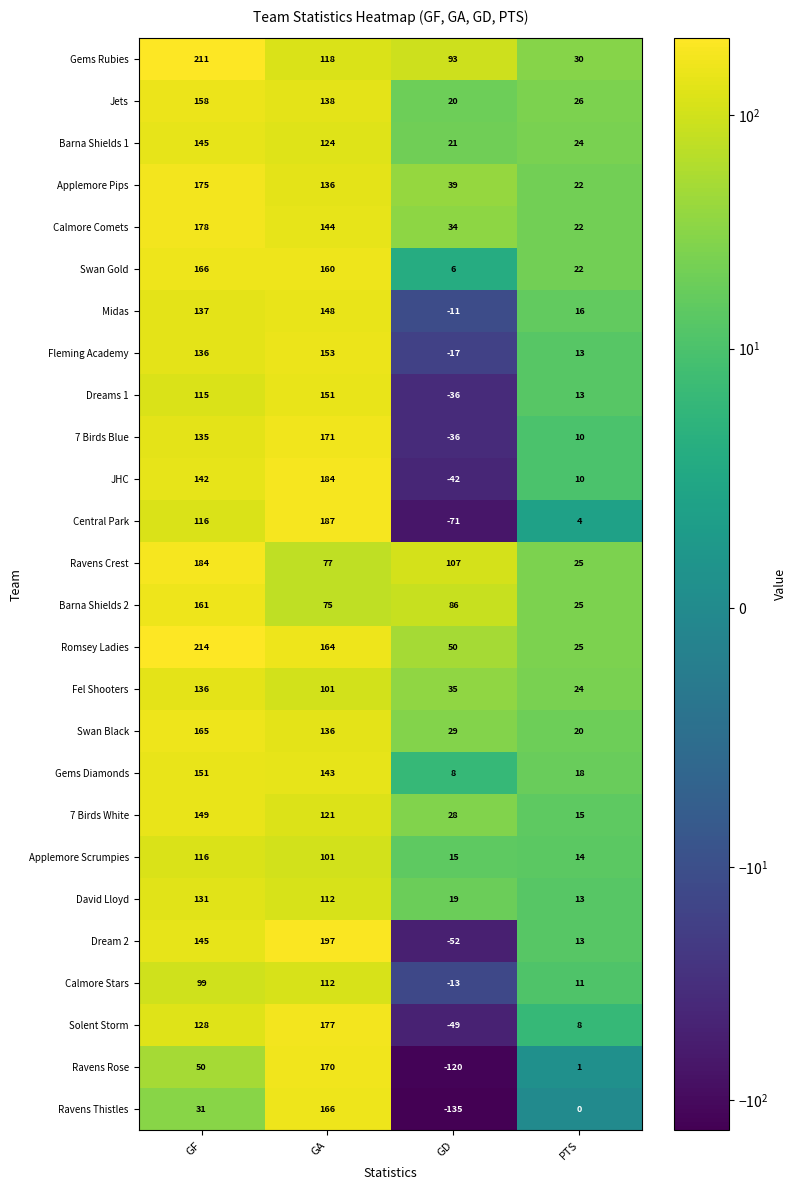

What is the total value across all series at GF?

3674